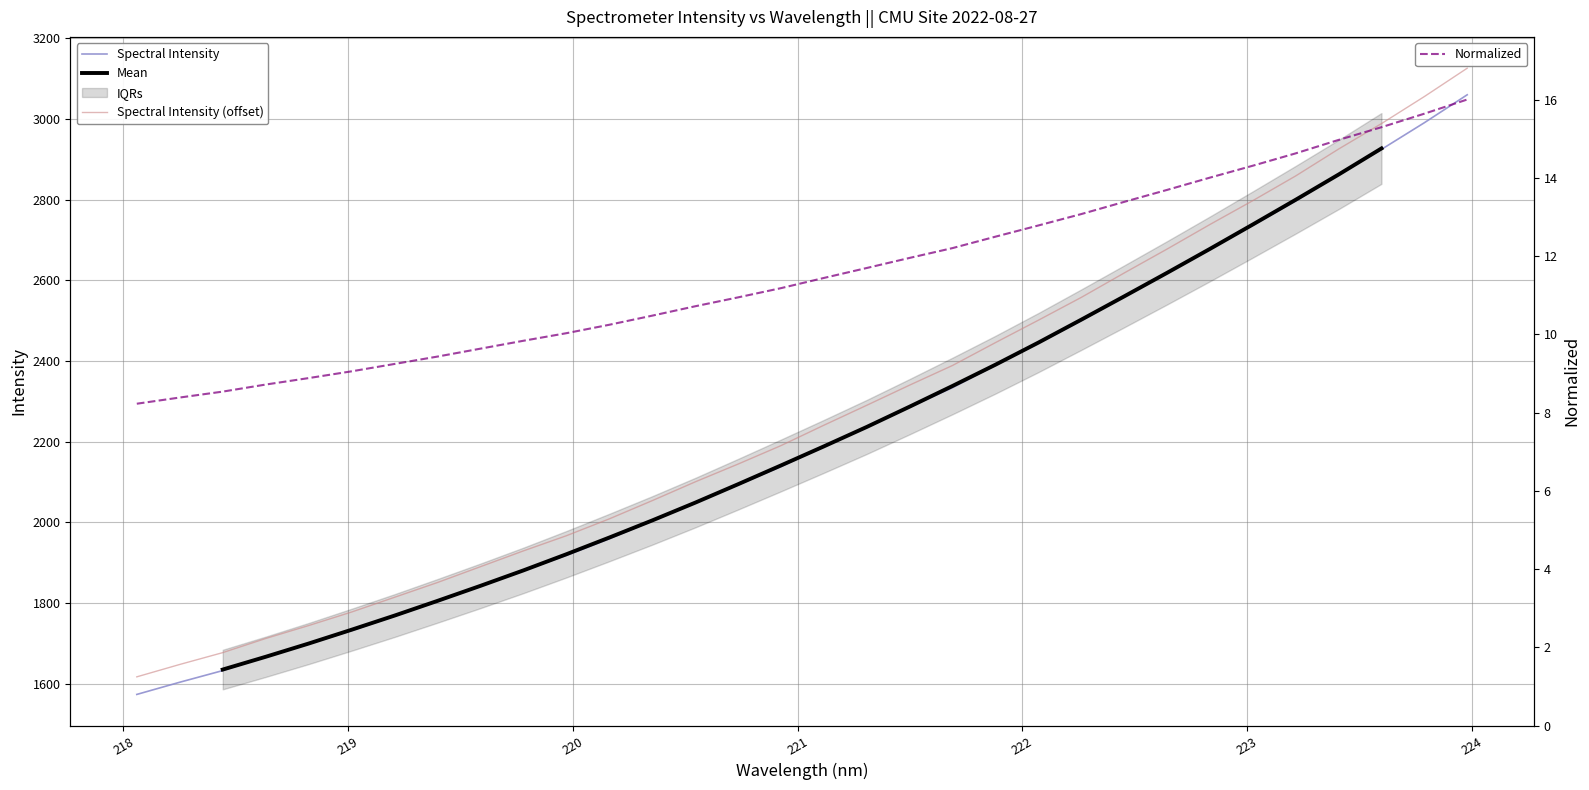

Where does the data first go above 2240?

221.1174